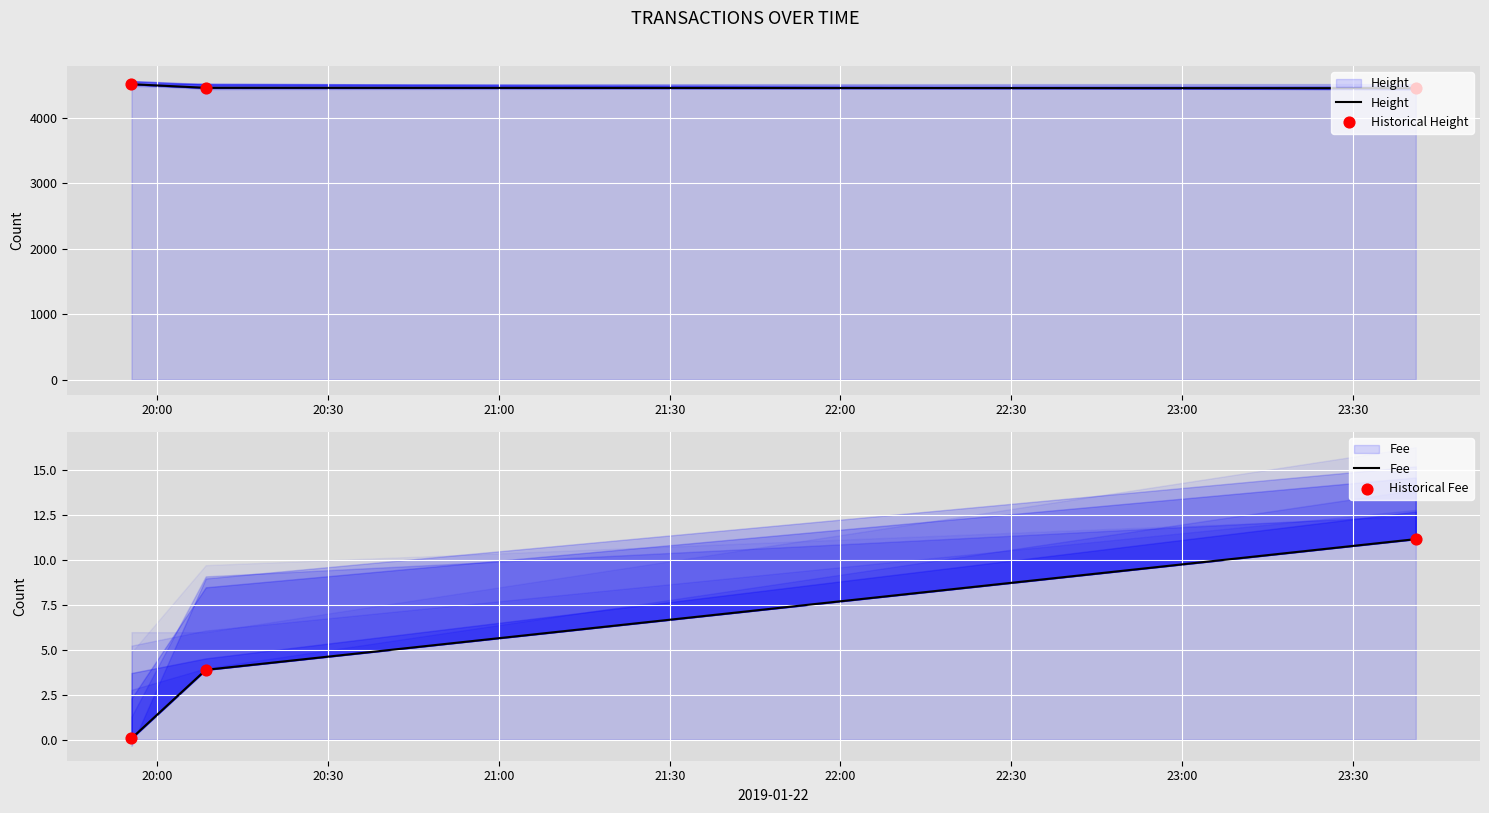

Is the value of Fee at 20:30 greater than the value of Height at 21:00?

No